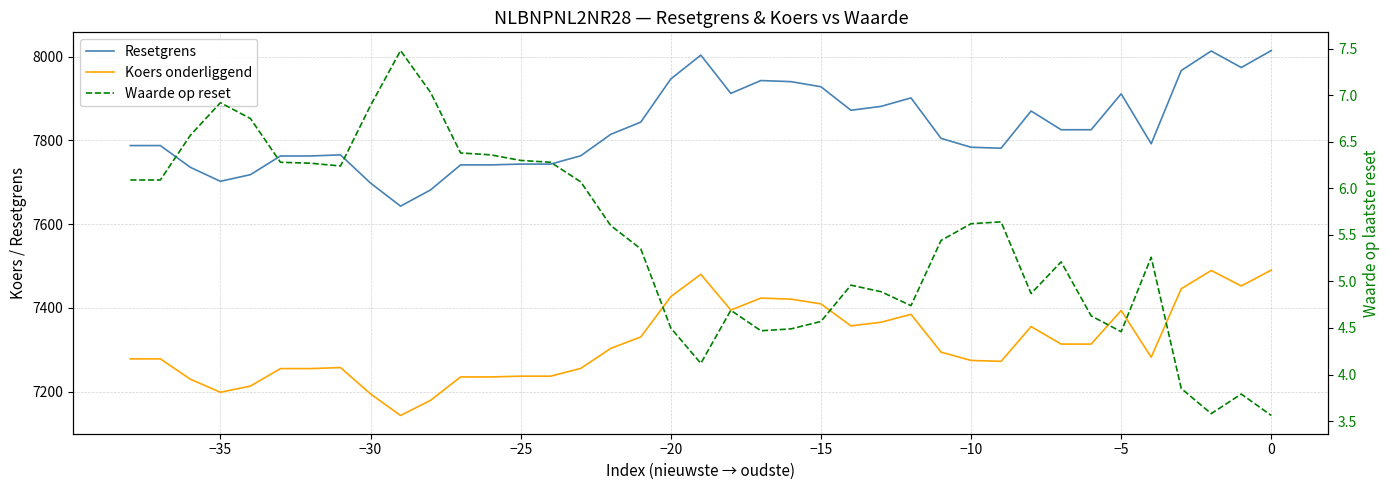

Which series has the widest spread of values?

Resetgrens